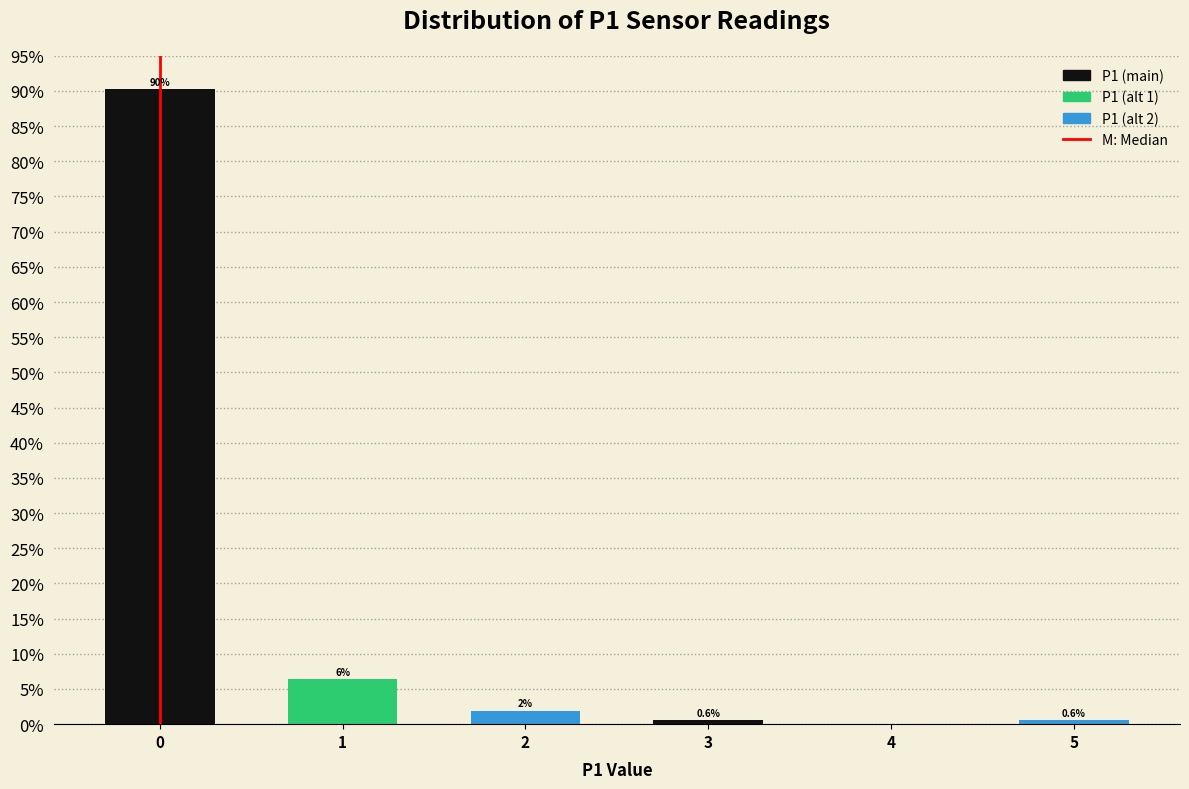

What is the maximum value shown in the chart?

90.3